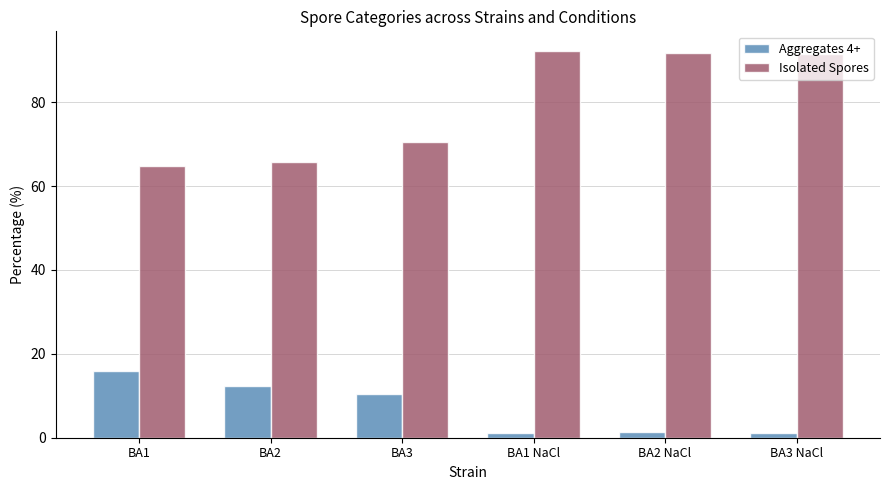

Which category has the highest value in the Aggregates 4+ series?

BA1